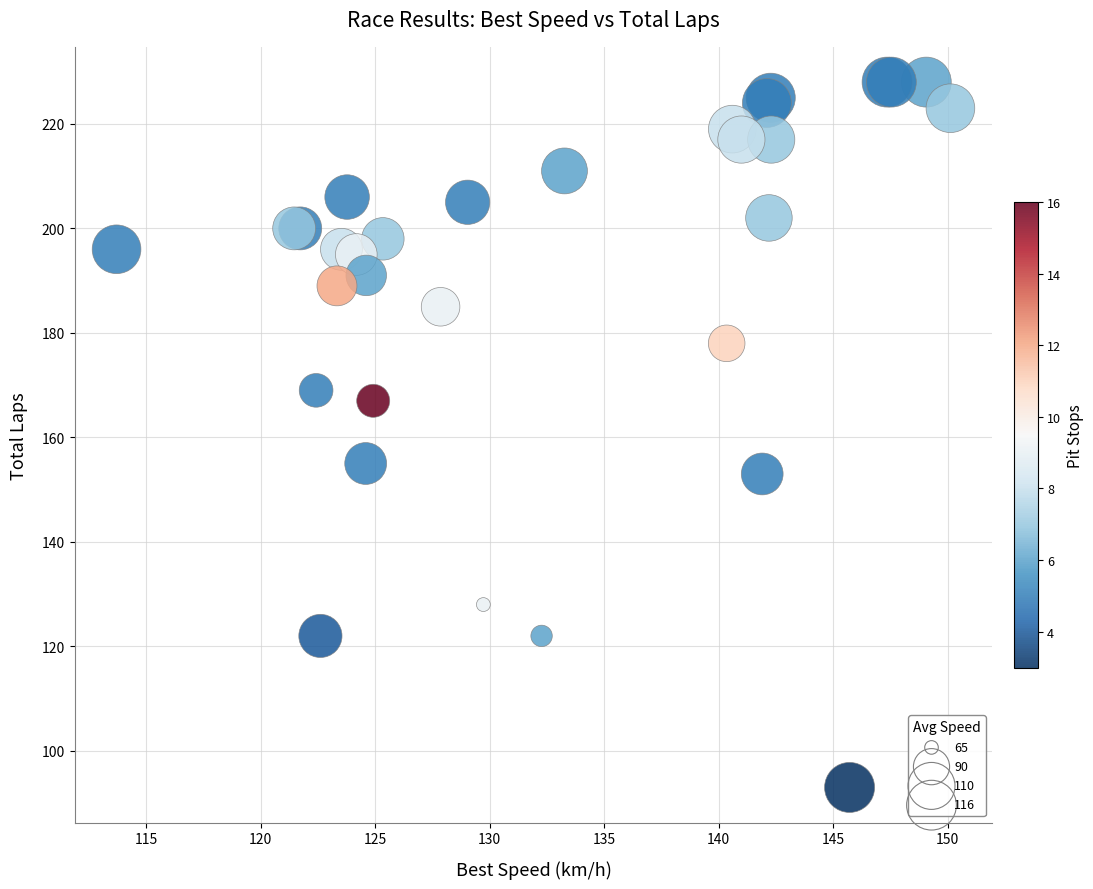

What Y value in the scatter plot is closest to 160?

155